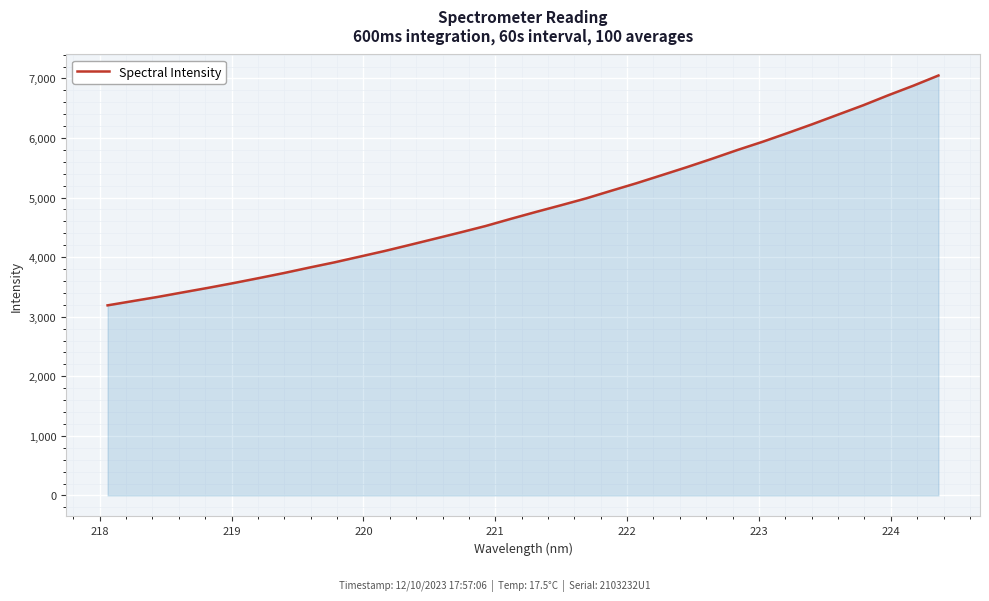

What is the difference between the maximum and minimum values?

3858.2